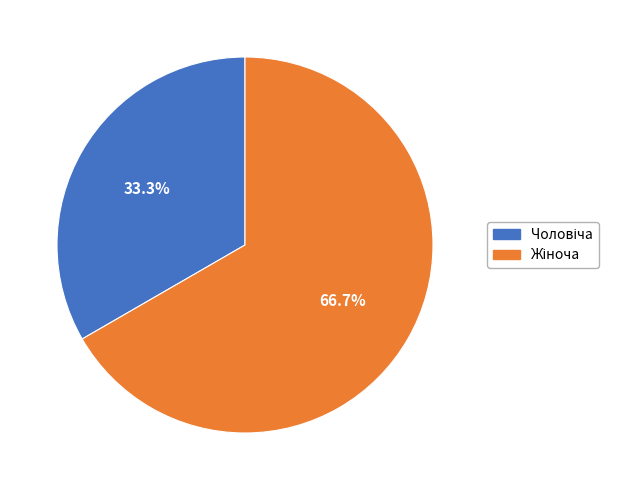

Is there a majority slice in this chart?

Yes